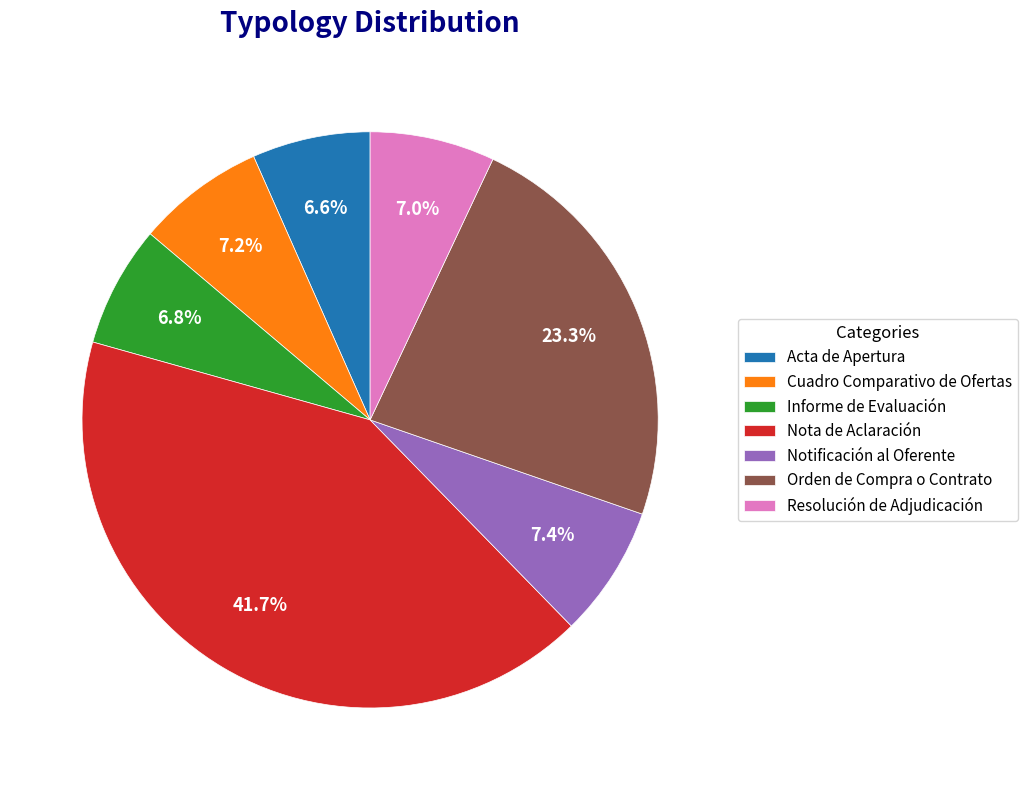

What portion of the pie excludes Notificación al Oferente?

92.6%